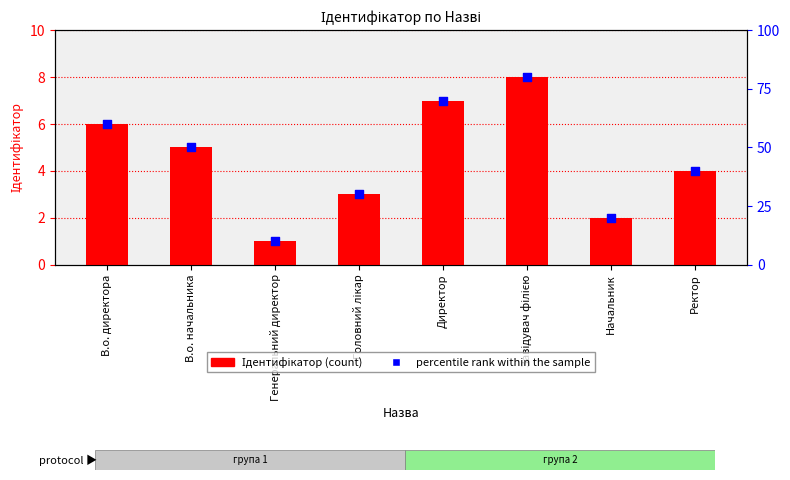

At which category is the sum across all series the highest?

Завідувач філією